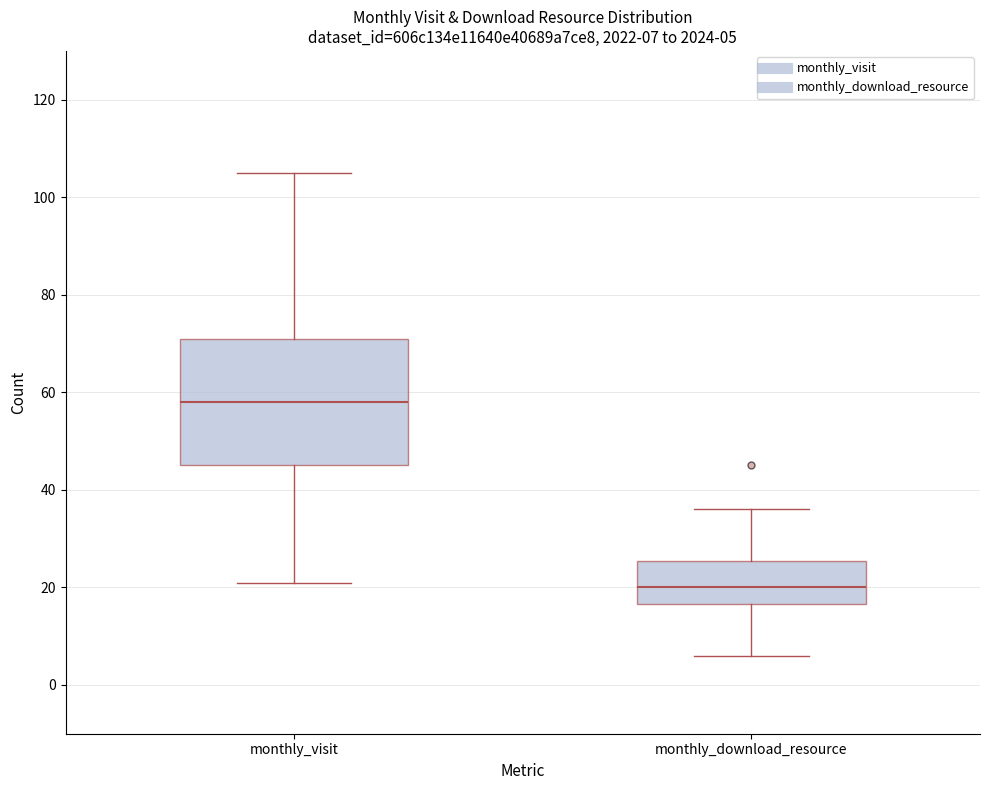

Which box has the highest median line?

monthly_visit